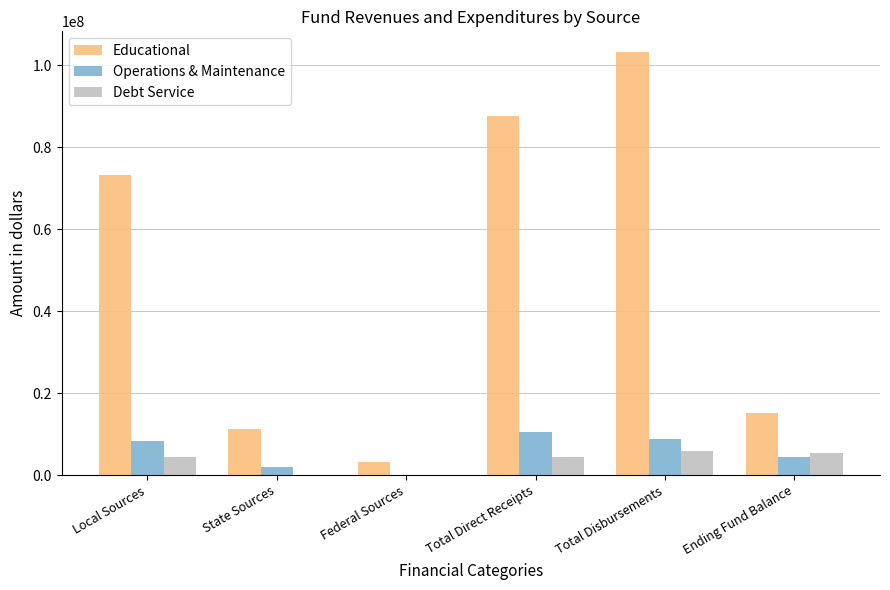

The Educational series shows 73199545 at Local Sources. True or false?

True